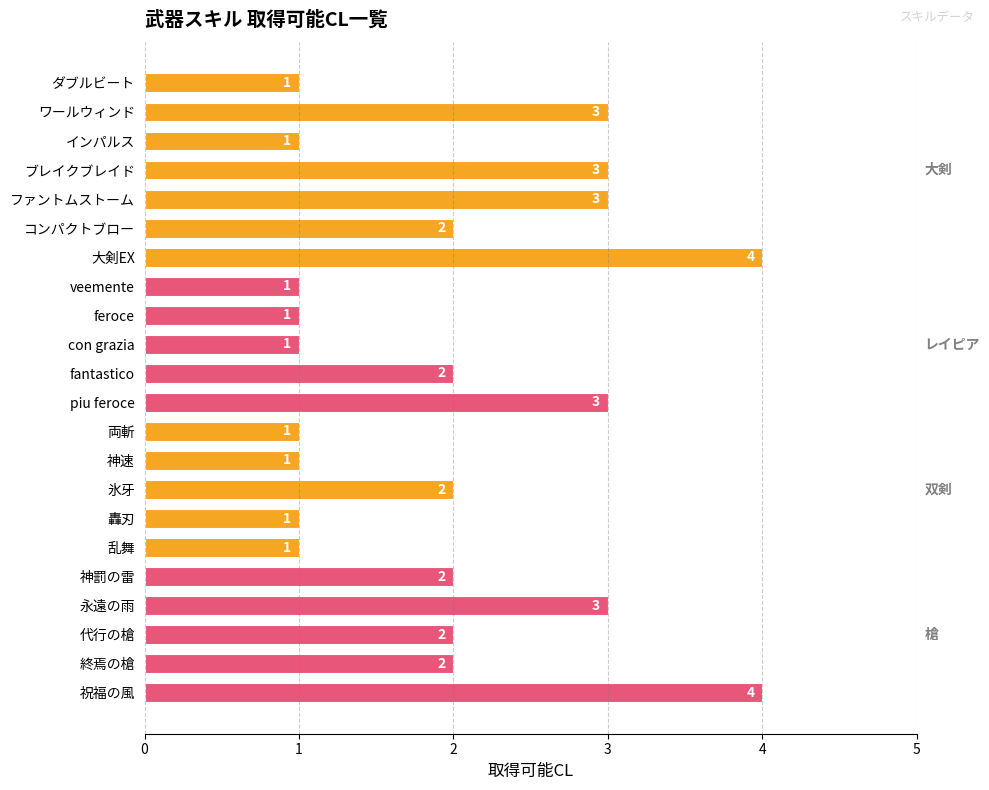

Are the bars horizontal?

Yes